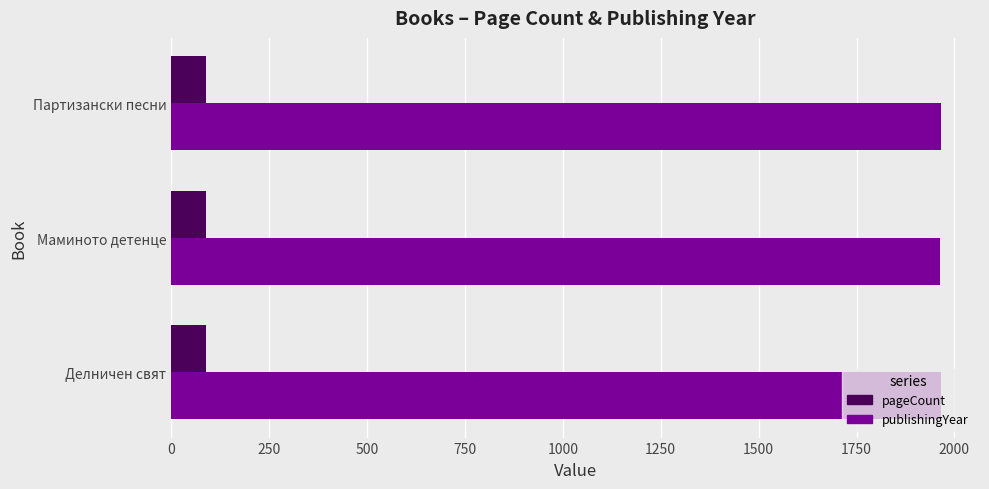

Rank the series by their average value, from highest to lowest.

publishingYear, pageCount